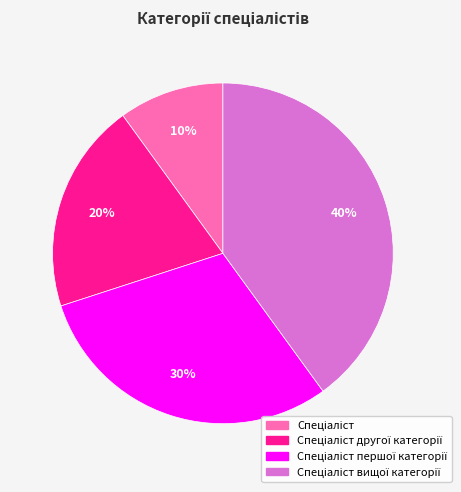

Is there any slice that represents more than half of the pie?

No